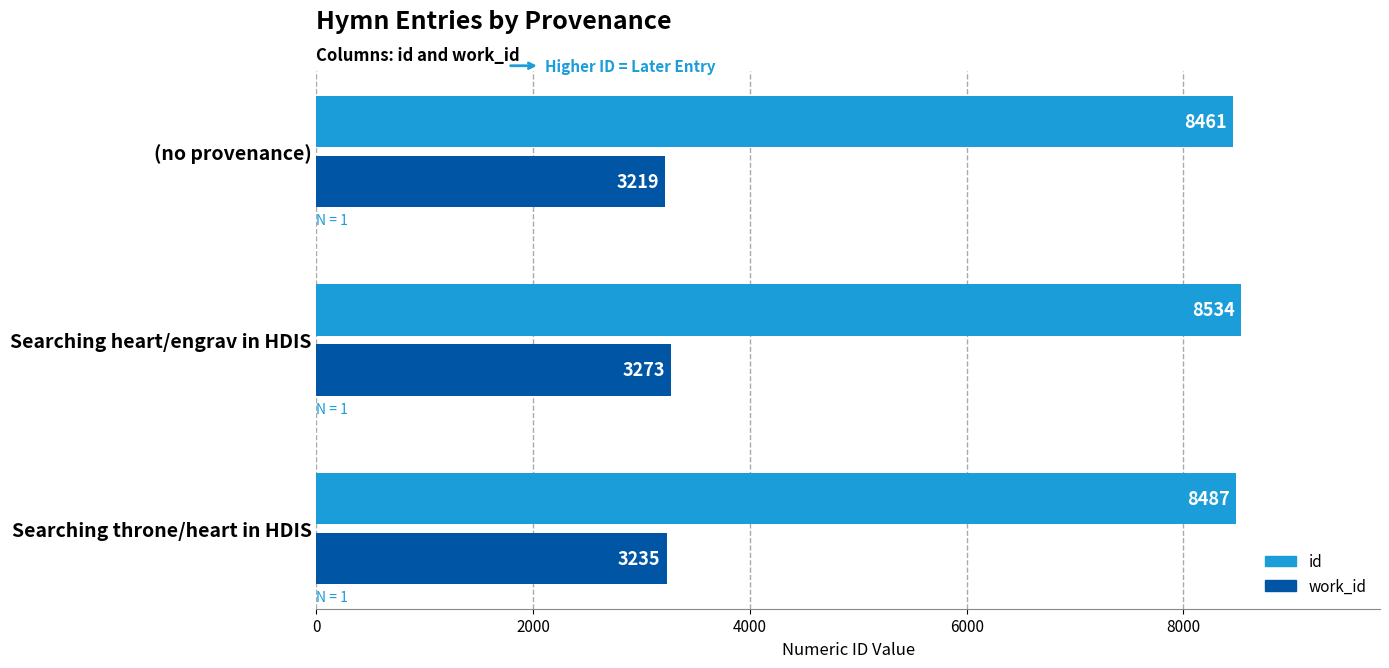

The id series shows 8534 at Searching heart/engrav in HDIS. True or false?

True